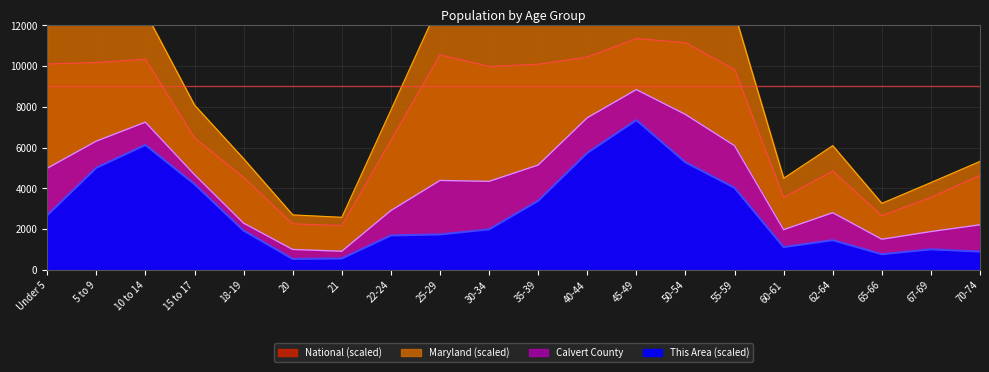

Does the chart display data point markers on the line(s)?

No